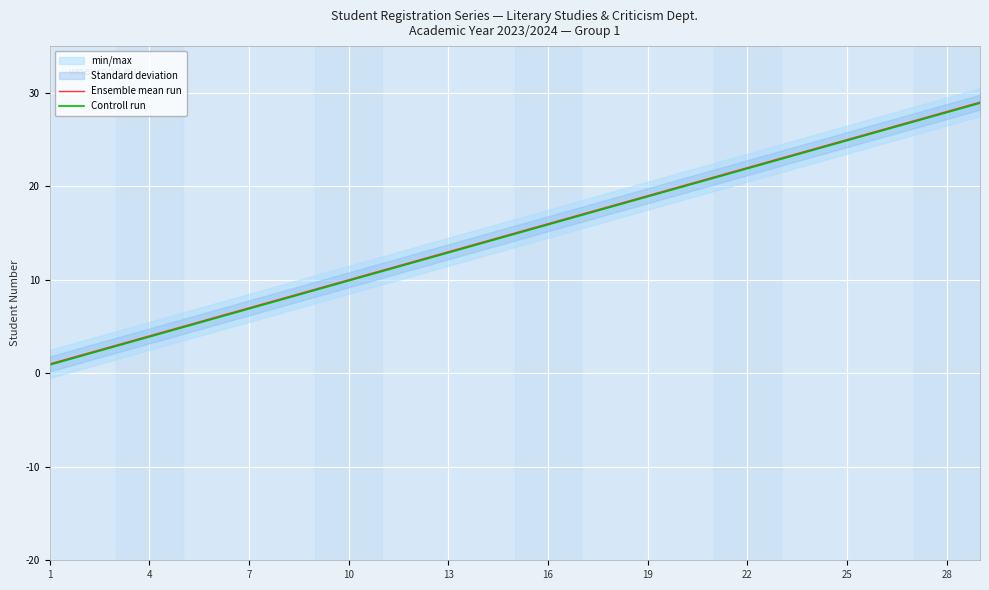

True or false: Ensemble mean run and Controll run cross at least once.

False